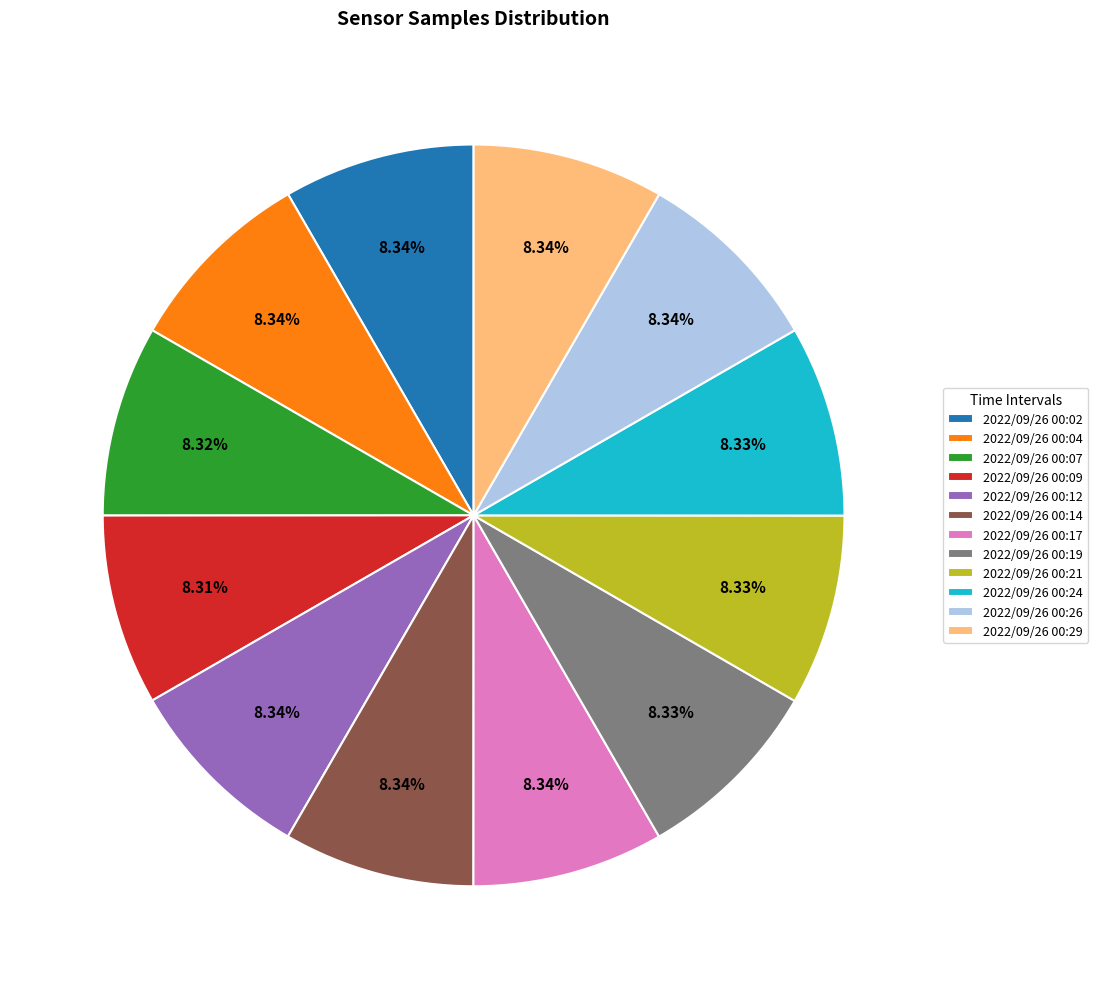

What is the ratio of the value at 2022/09/26 00:14 to the value at 2022/09/26 00:29?

1.0